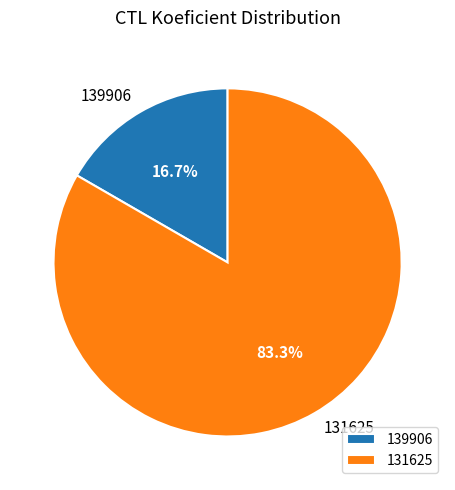

Which has a higher value, 131625 or 139906?

131625